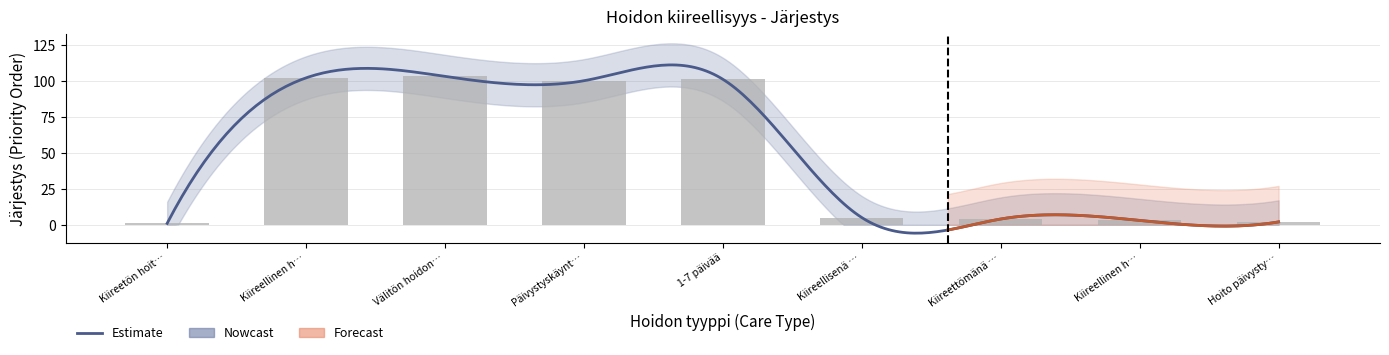

Are the bars horizontal?

No